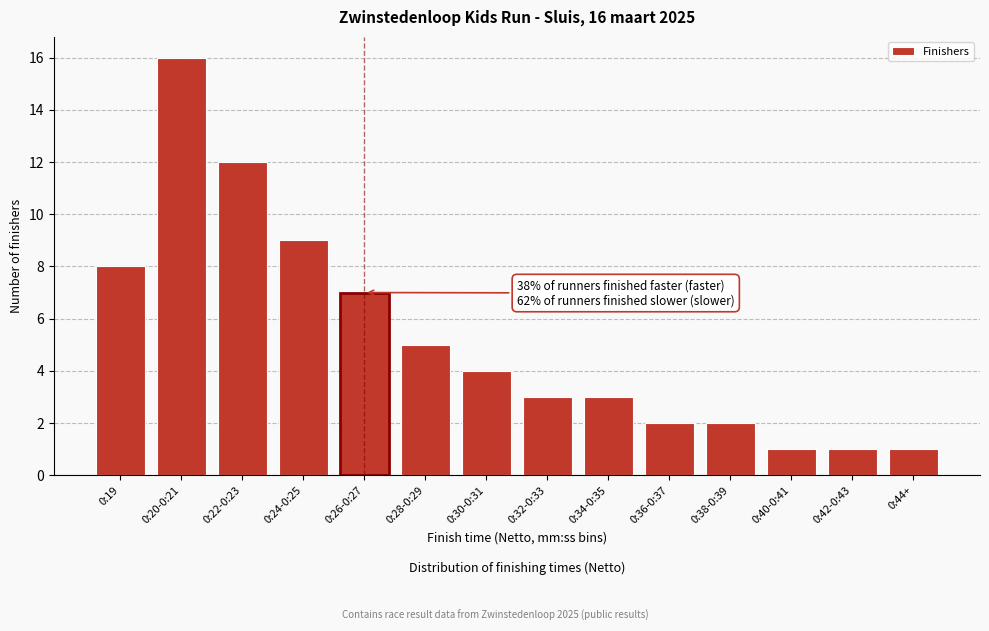

Reading left to right, transcribe all the data shown in this chart.

8	16	12	9	7	5	4	3	3	2	2	1	1	1